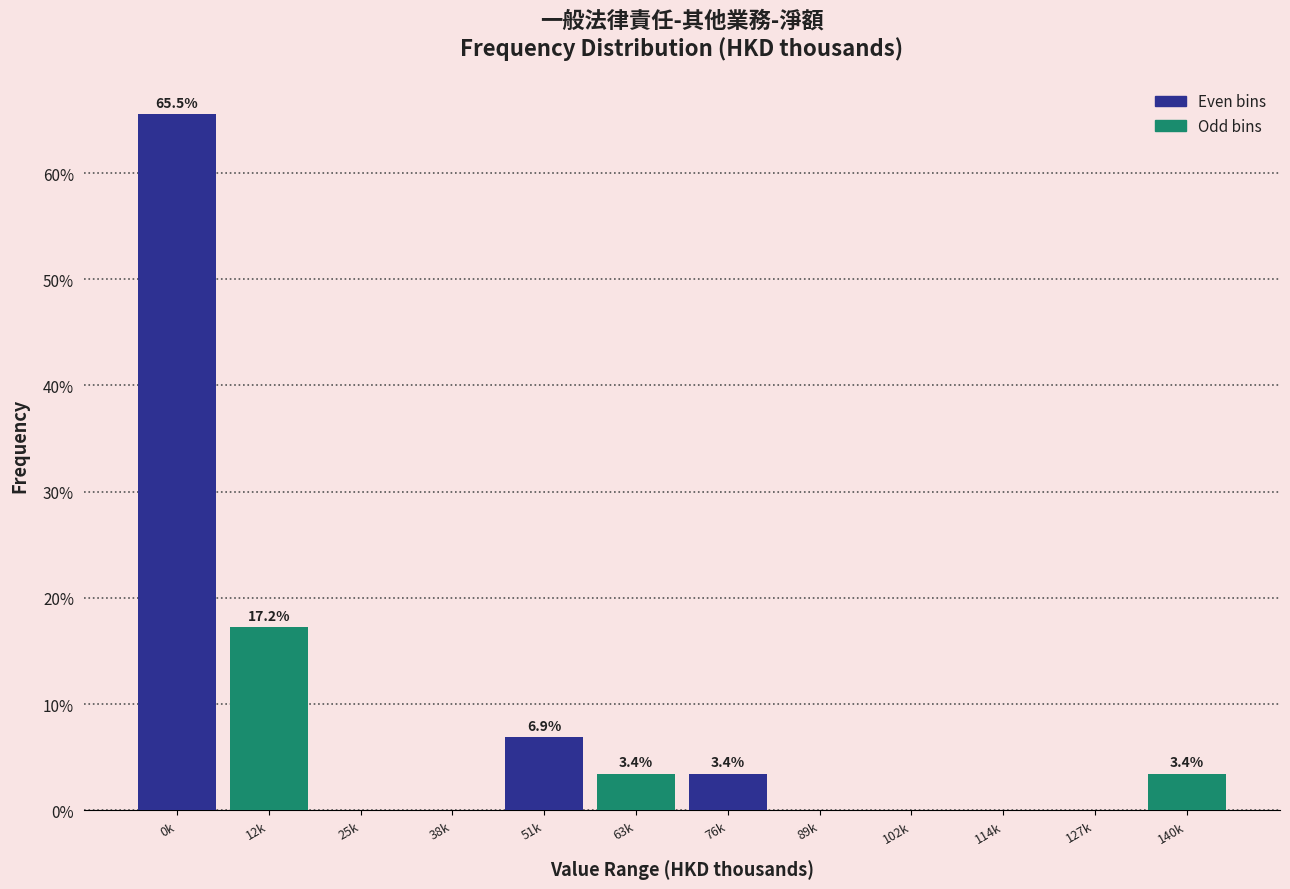

Reading right to left, transcribe all the data shown in this chart.

140k=3.4	127k=0.0	114k=0.0	102k=0.0	89k=0.0	76k=3.4	63k=3.4	51k=6.9	38k=0.0	25k=0.0	12k=17.2	0k=65.5